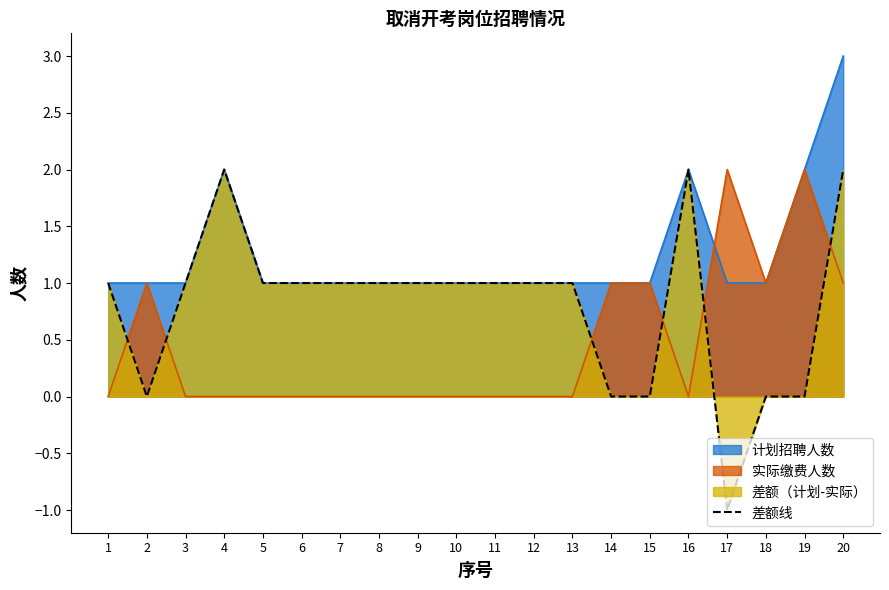

What is the difference between the maximum and minimum values?

3